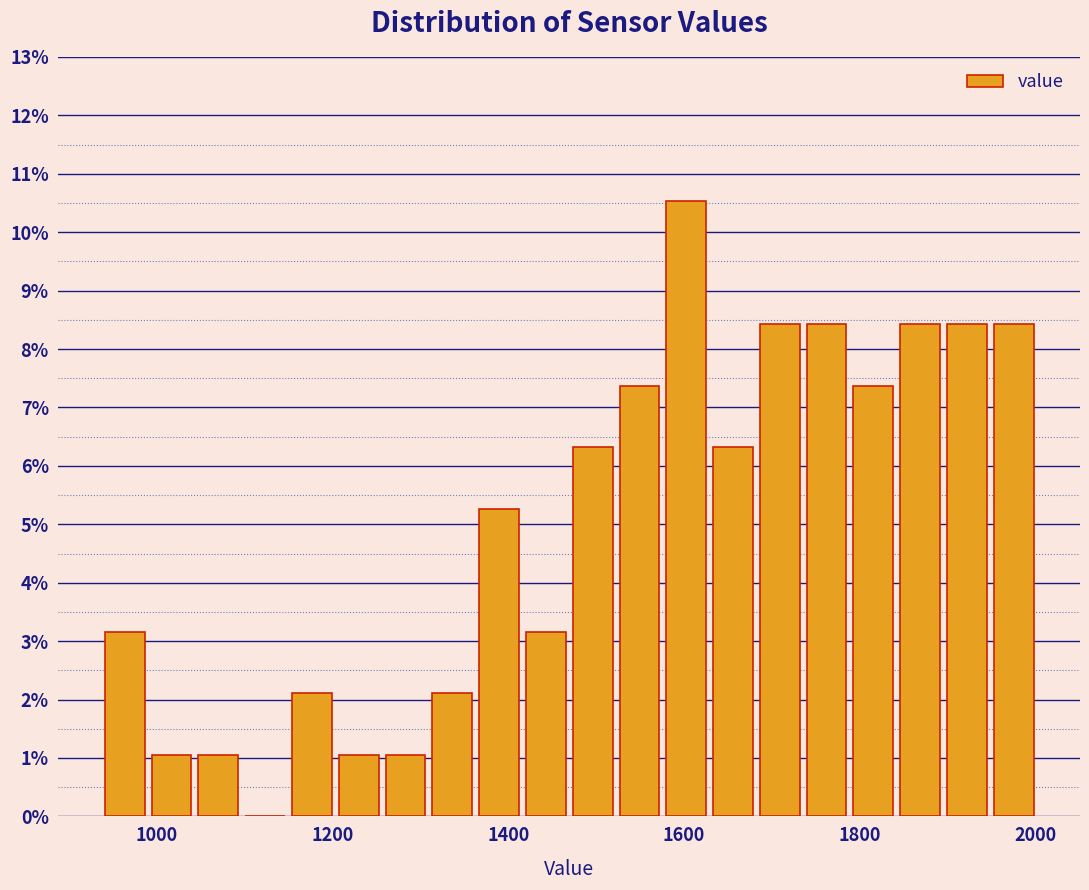

Read against the x-axis, roughly where is the centre of the tallest bar?

1600